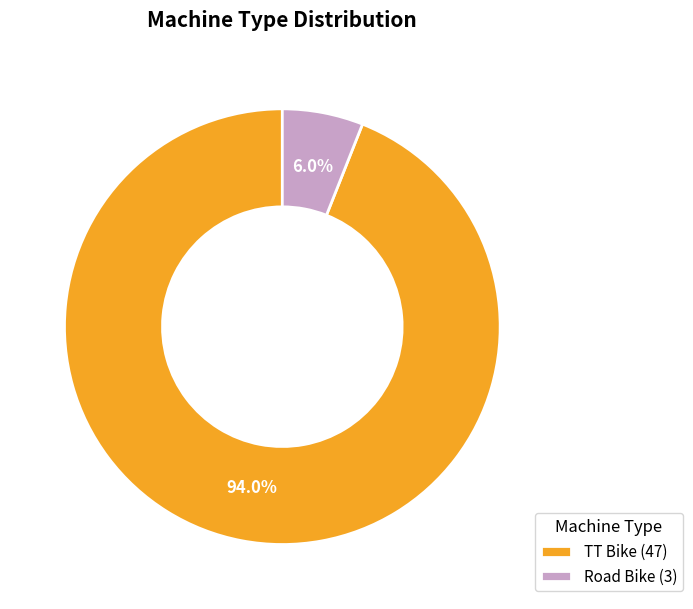

Is there any slice that represents more than half of the pie?

Yes